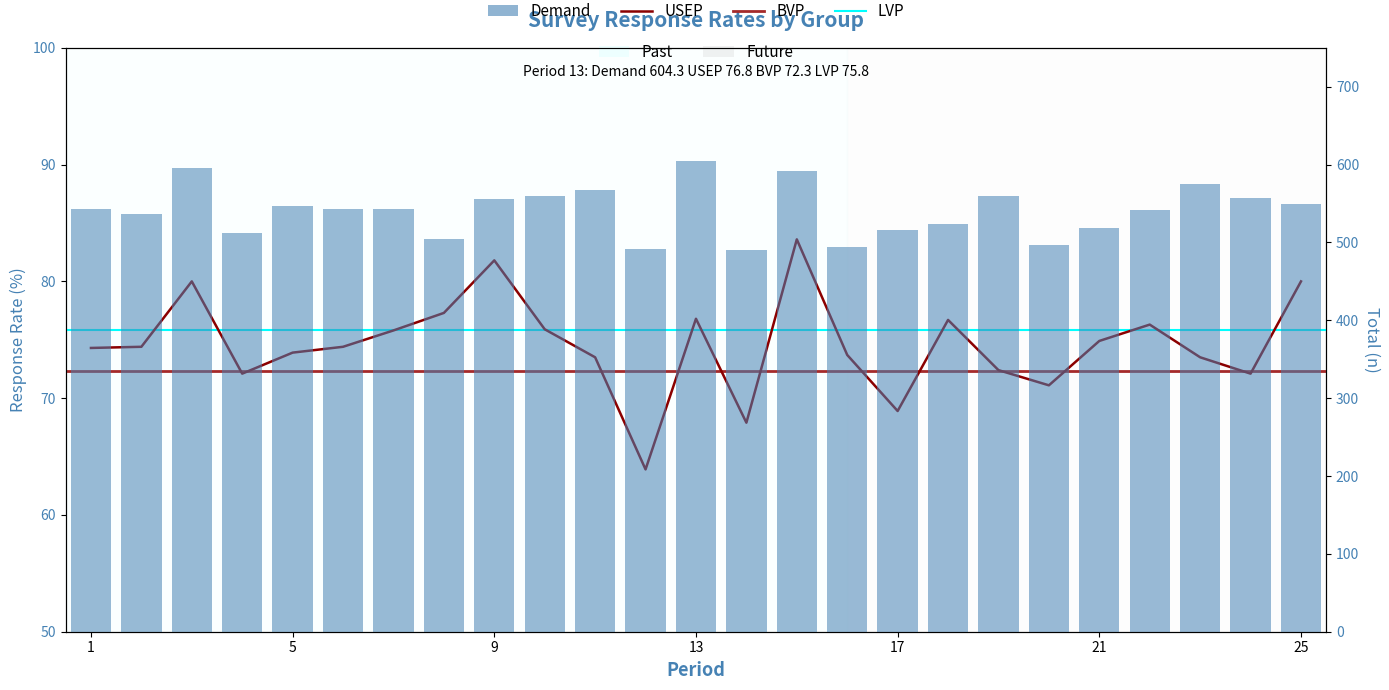

What is the difference between the second highest and second lowest values in the USEP series?

13.9